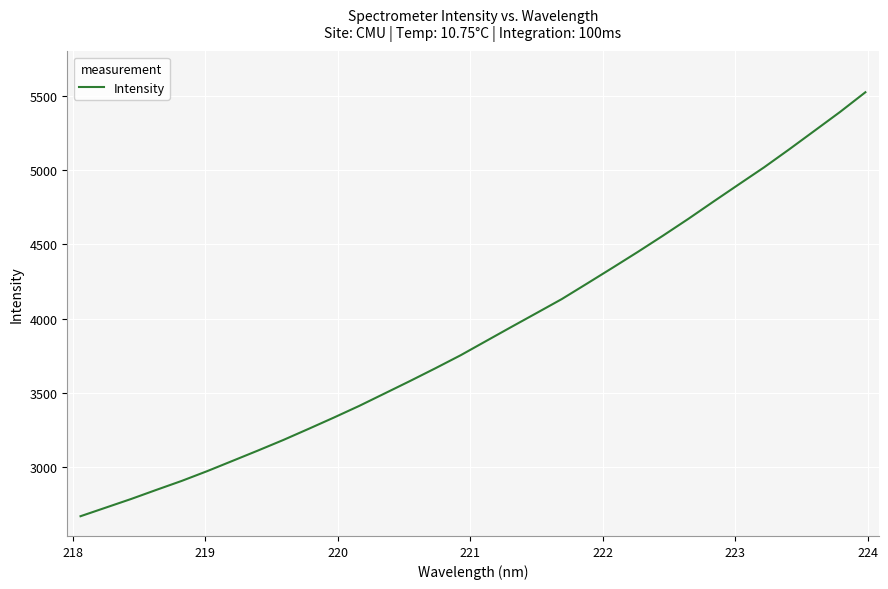

What is the greatest value displayed?

5526.6